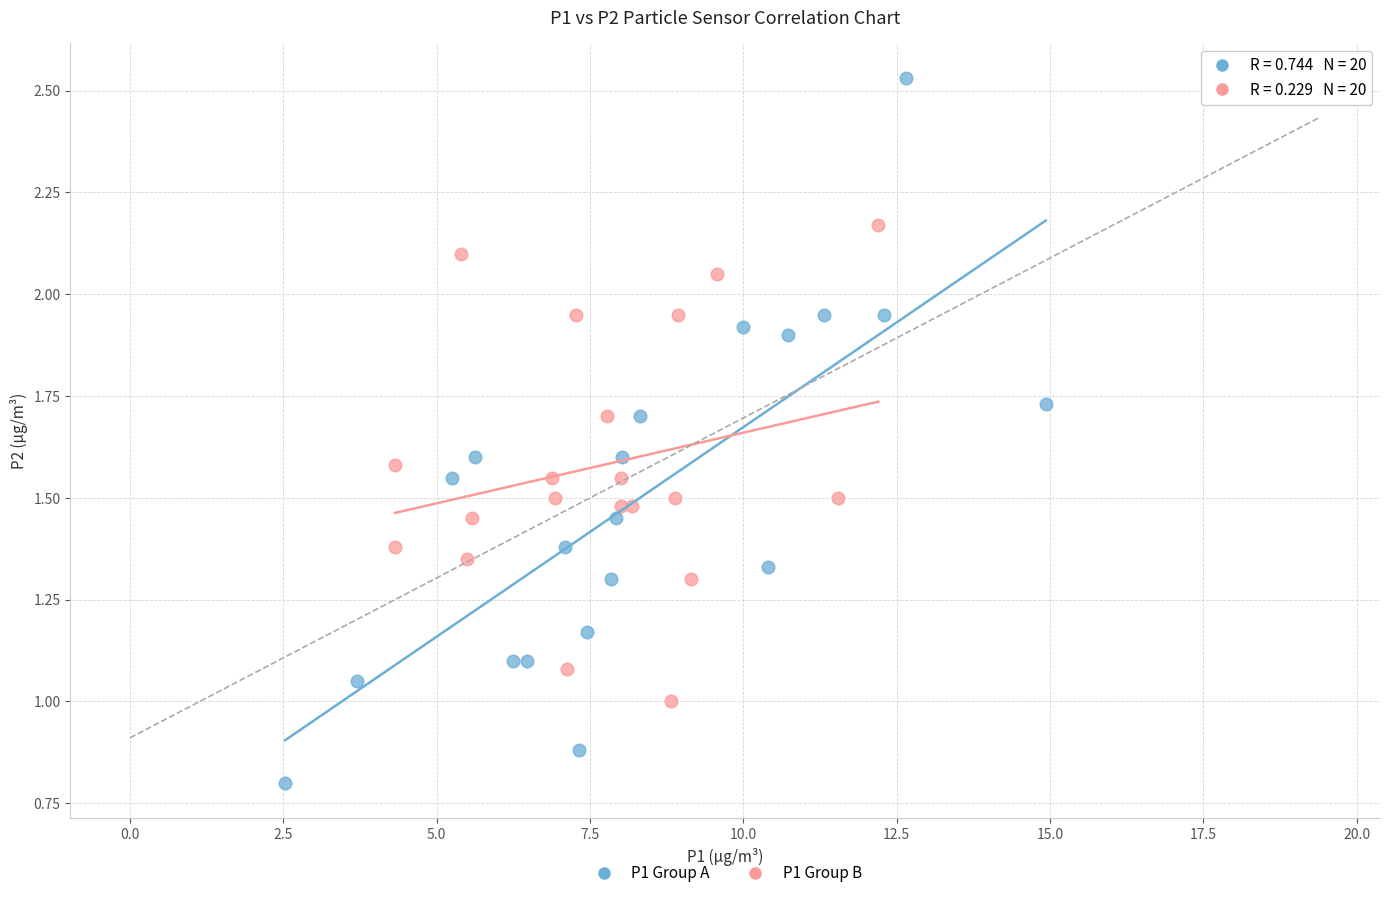

Which series contains the lowest Y value?

P1 Group A